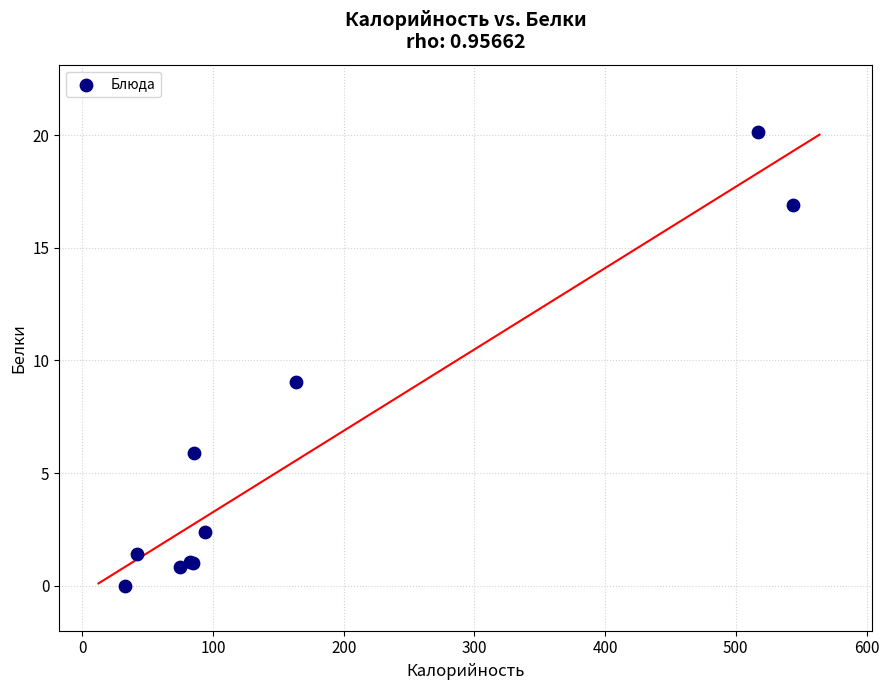

What Y value in the scatter plot is closest to 10?

9.1